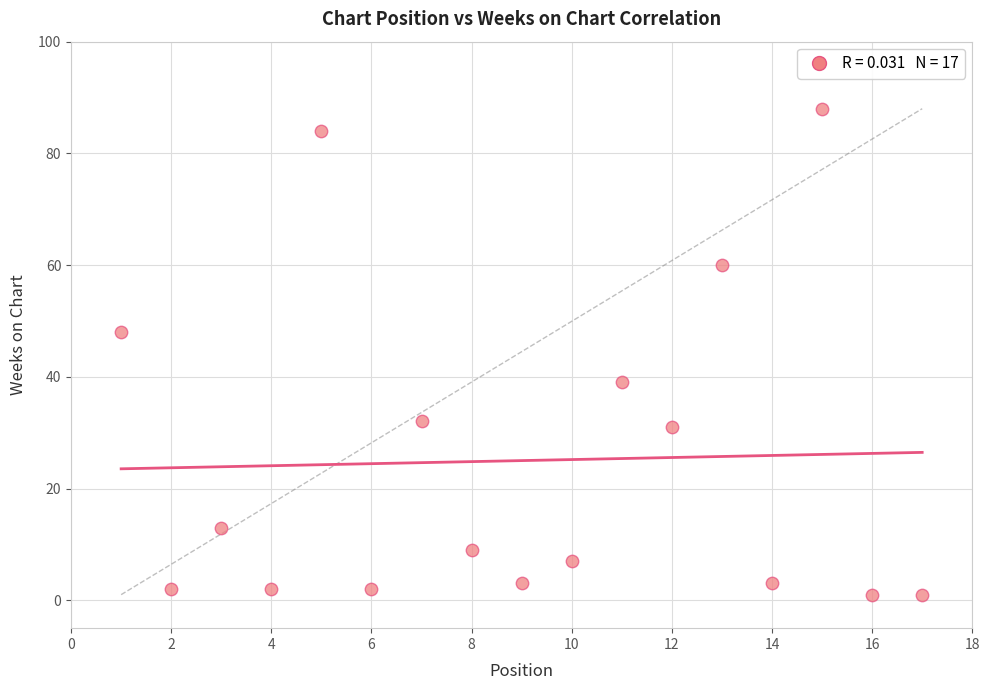

What is the range of Y values (max minus min)?

87